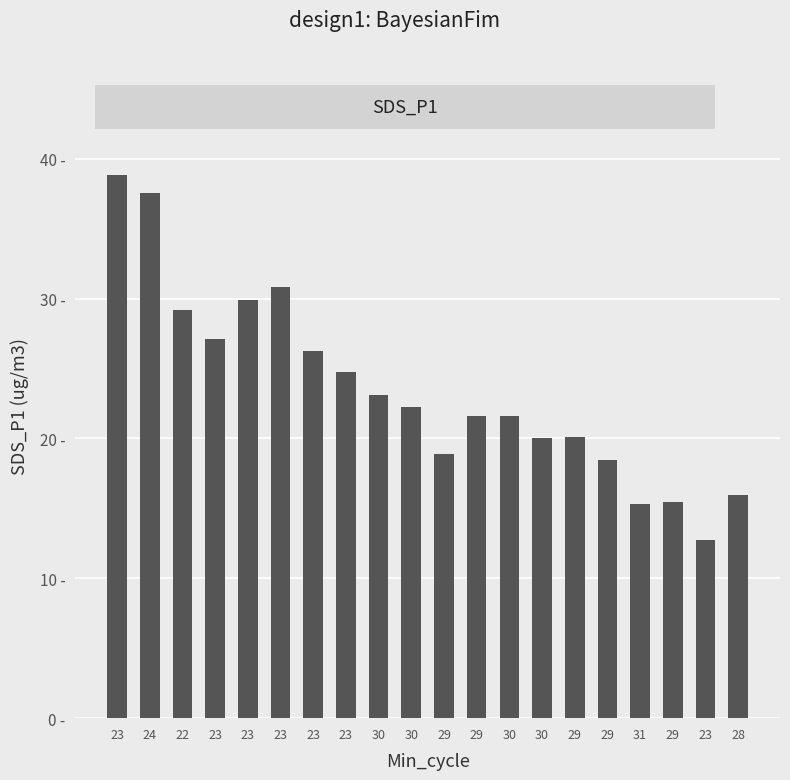

What is the maximum value shown in the chart?

38.9